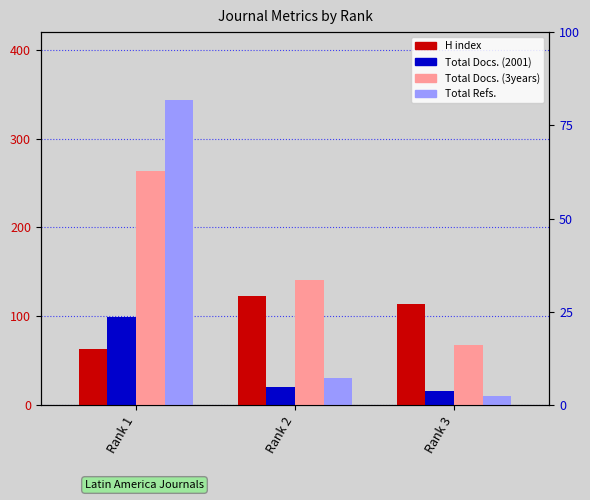

Does the chart contain any negative values?

No